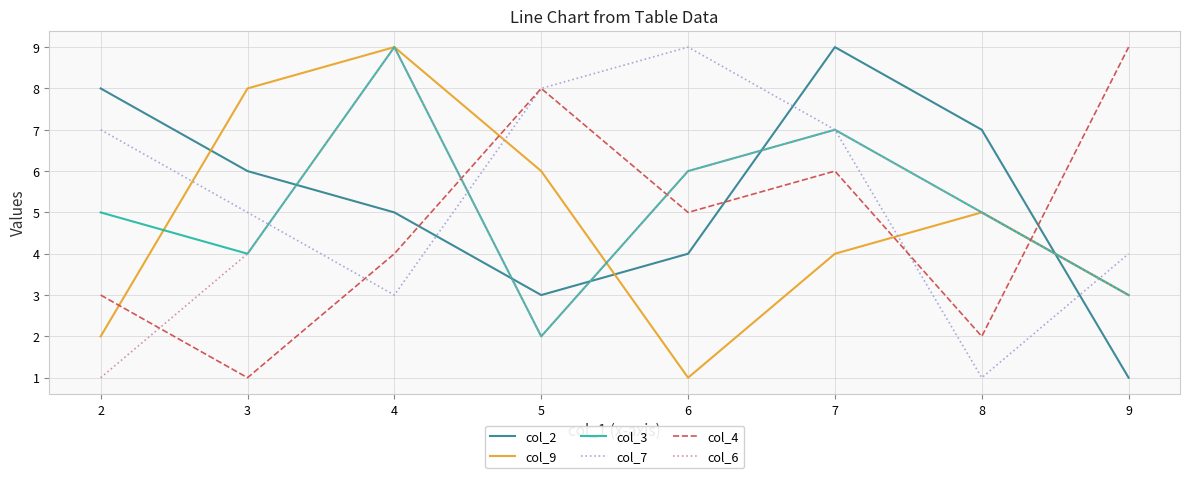

Count the number of data series in this chart.

6